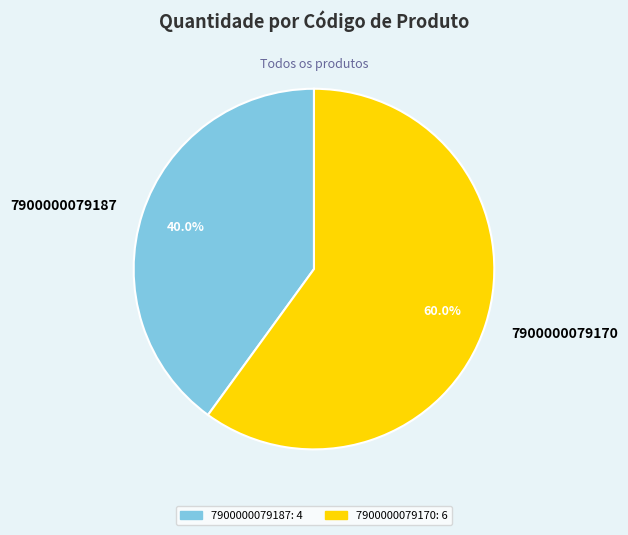

Which category has the smallest portion of the pie?

7900000079187